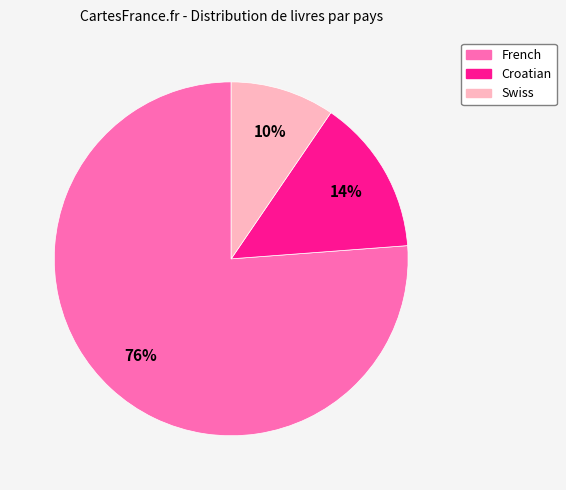

Between Swiss and French, which is larger?

French